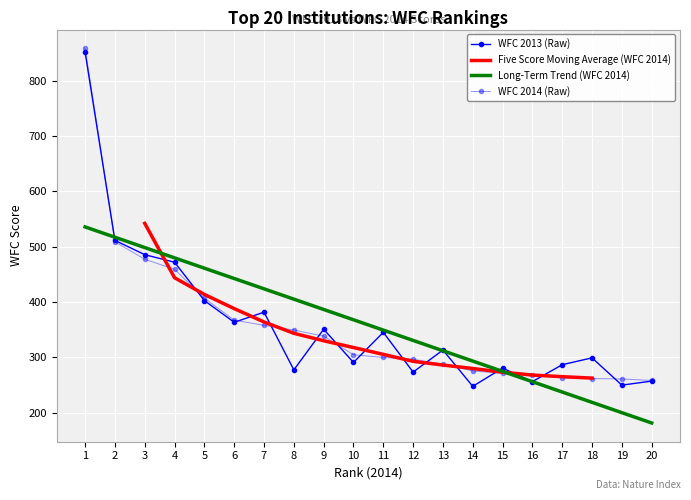

What is the smallest value displayed?

181.3